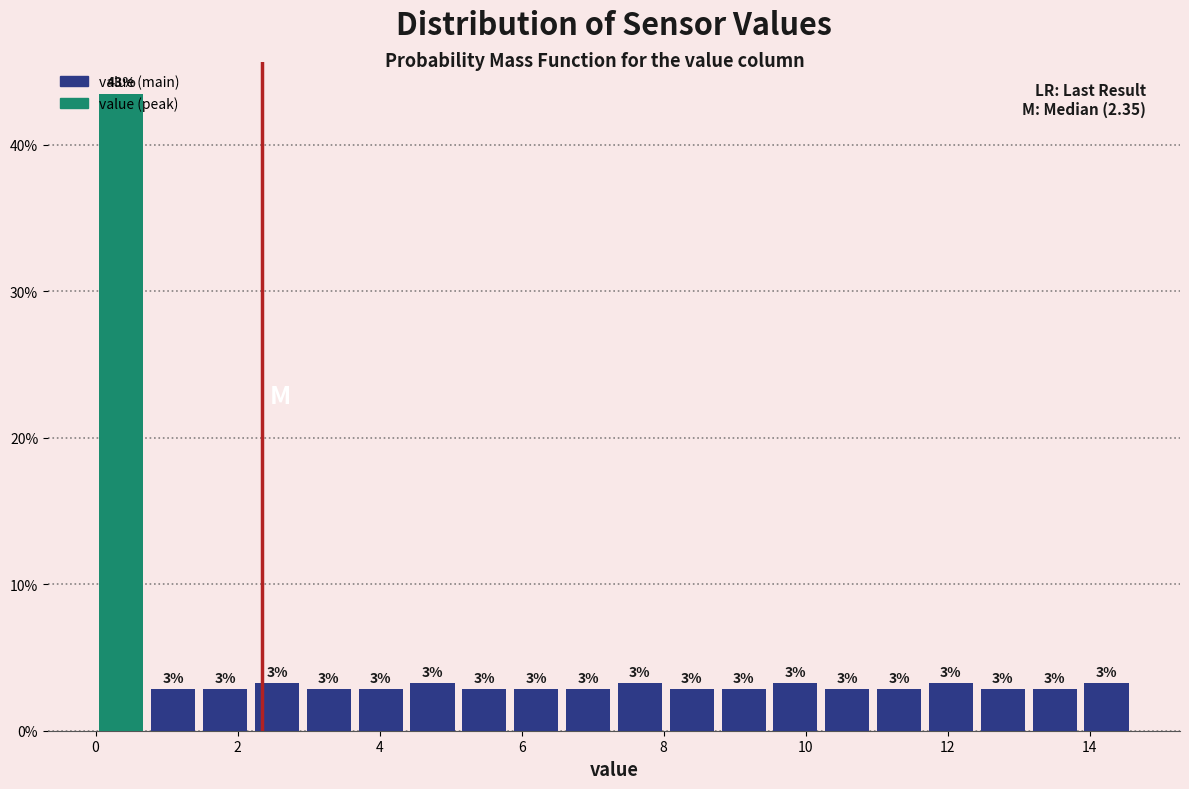

Around what value on the x-axis is the tallest bar? Give the approximate position of its centre, as read against the axis.

0.4